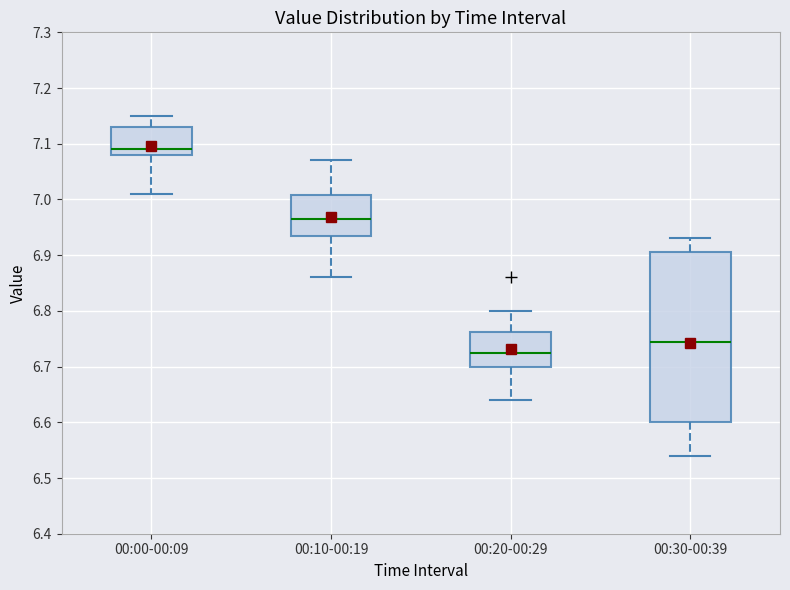

Reading left to right, read every box against the y-axis: the position of its median line, the range the box covers, and the ends of its whiskers. The values are not printed on the chart, so give them approximately, as read against the axis.

00:00-00:09: median 7.09, box 7.08 to 7.13, whiskers 7.01 to 7.15
00:10-00:19: median 6.97, box 6.94 to 7.01, whiskers 6.86 to 7.07
00:20-00:29: median 6.73, box 6.70 to 6.76, whiskers 6.64 to 6.80
00:30-00:39: median 6.75, box 6.60 to 6.91, whiskers 6.54 to 6.93